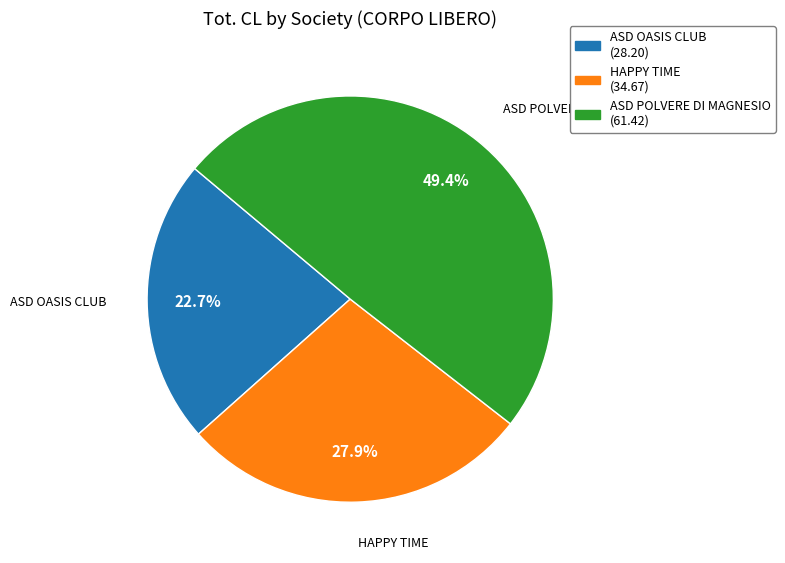

How many segments does this pie chart have?

3